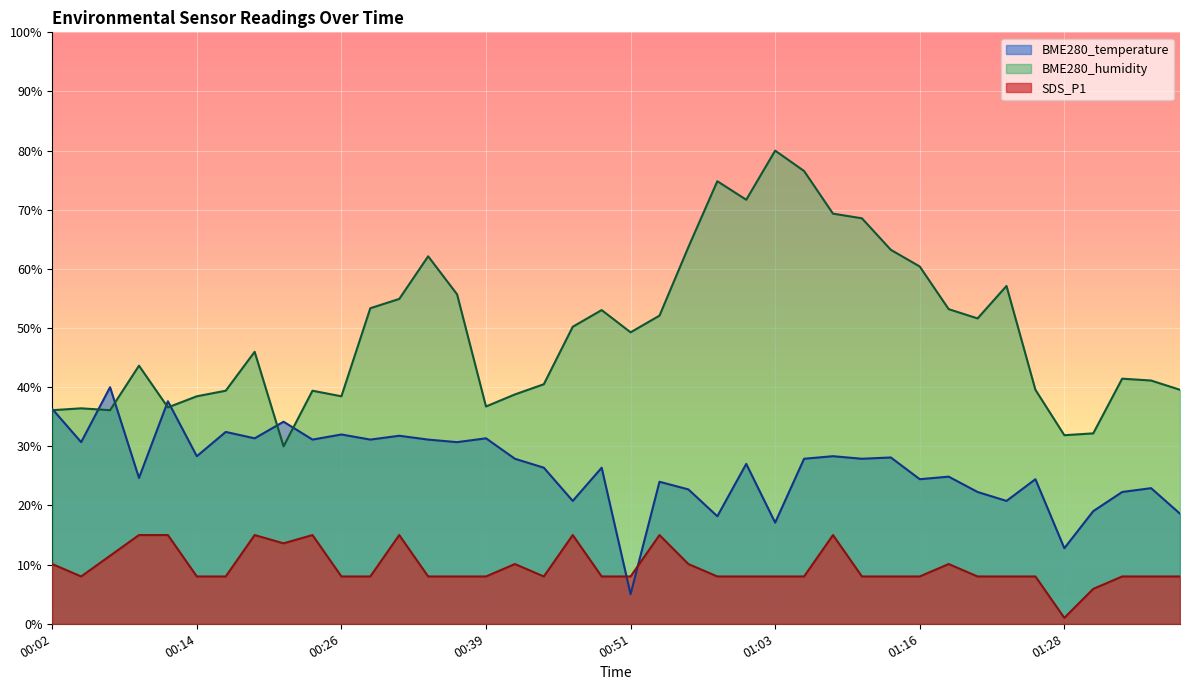

At which category is the sum across all series the highest?

01:08